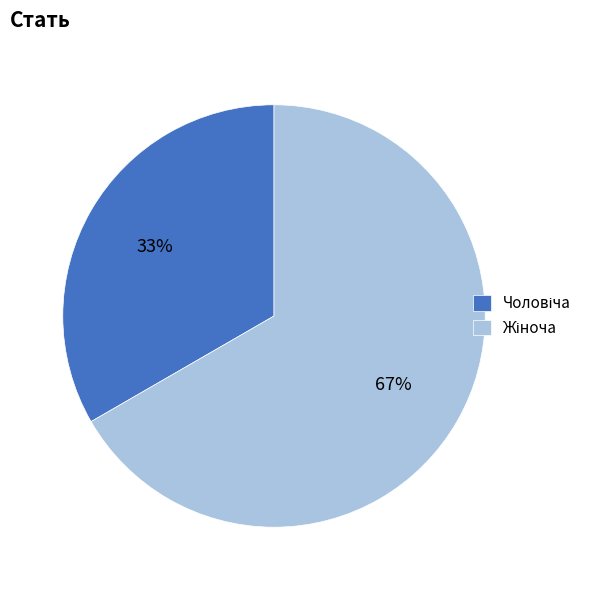

To the nearest percent, what is the average slice percentage?

50%